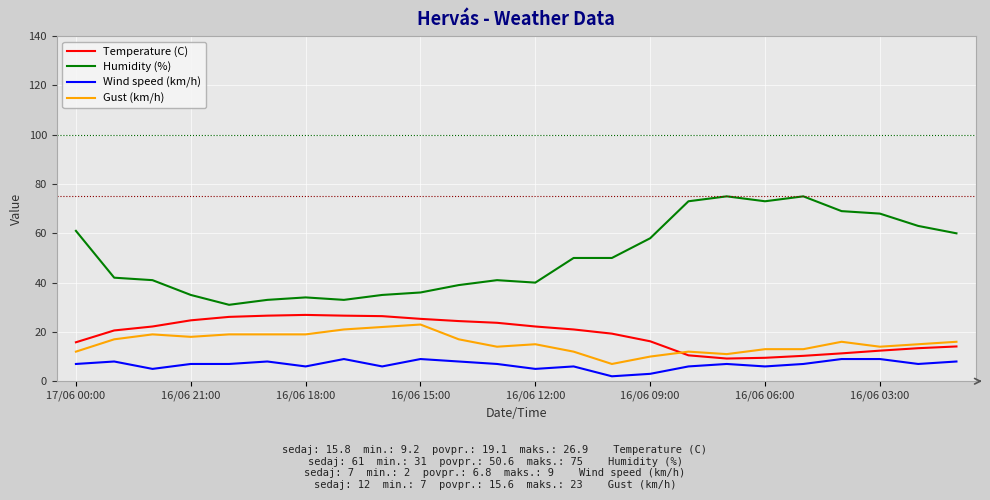

How many lines are shown in the chart?

4